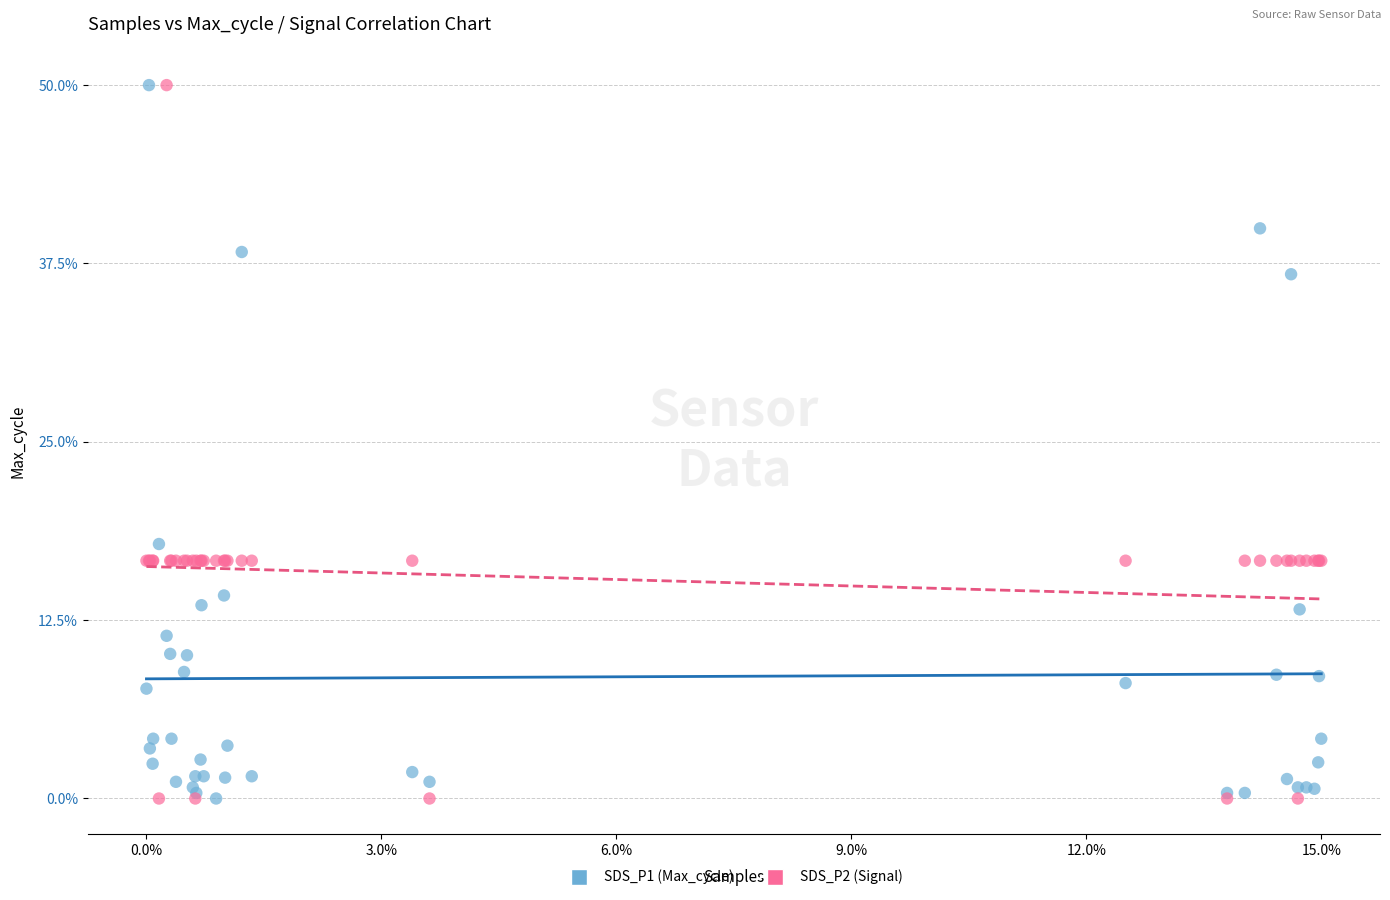

Across all series, what Y value is closest to 25?

17.8